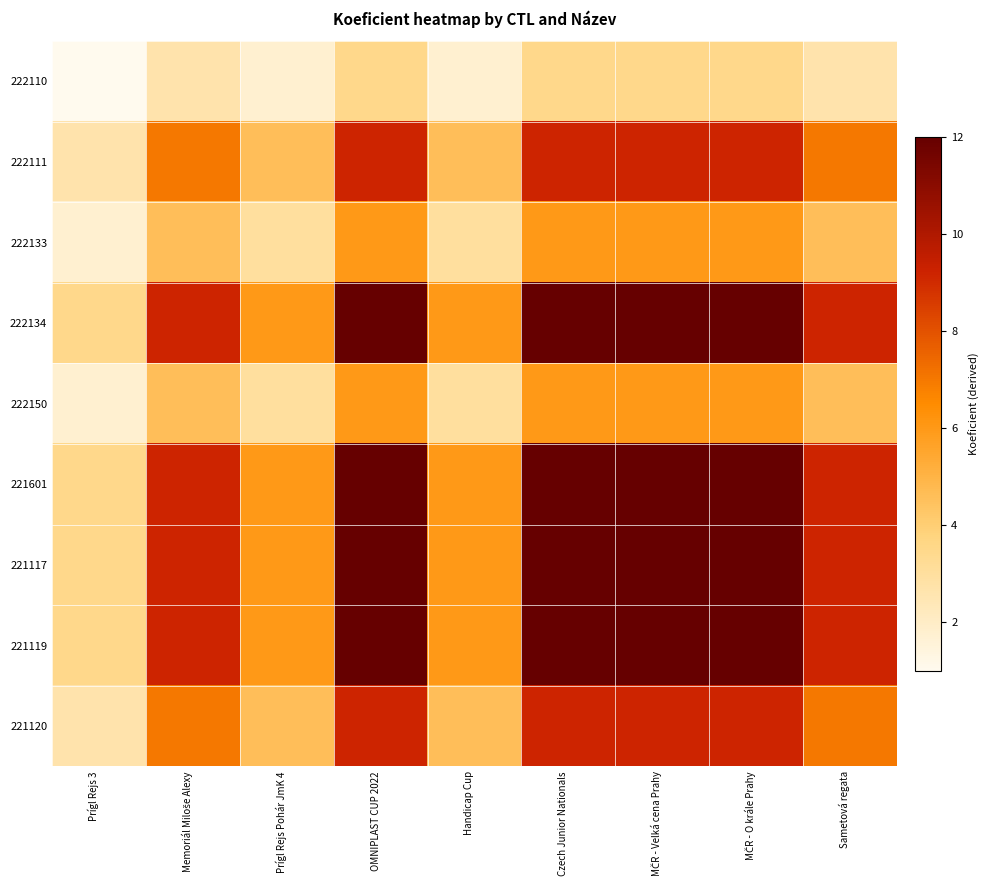

List the series in order of their peak value, lowest first.

222110, 222133, 222150, 222111, 221120, 222134, 221601, 221117, 221119